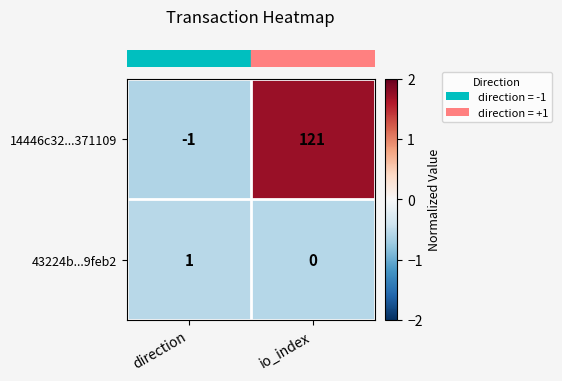

At which category does the chart reach its minimum across all series?

direction